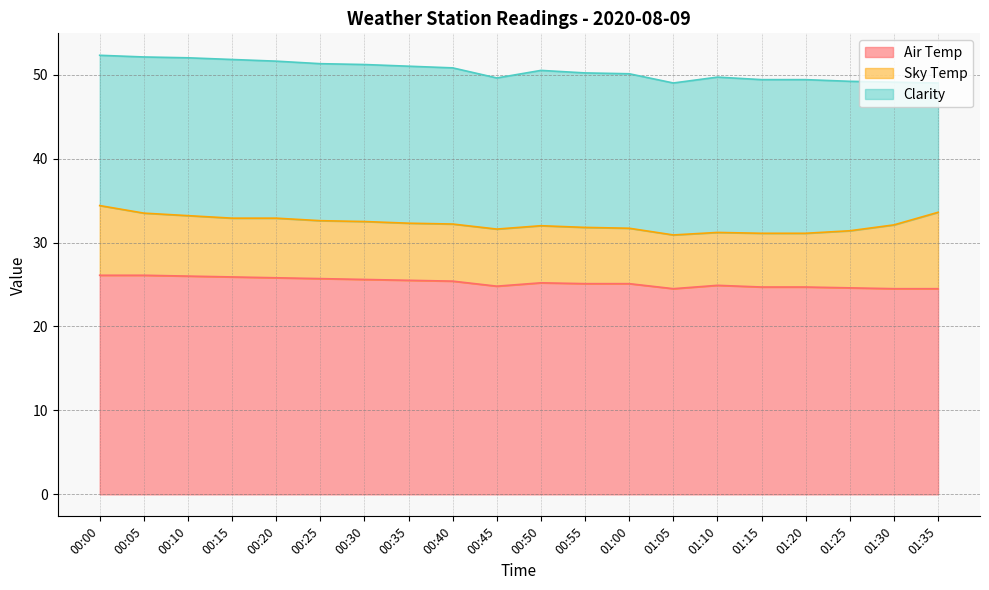

Which category has the lowest value across all series?

01:10